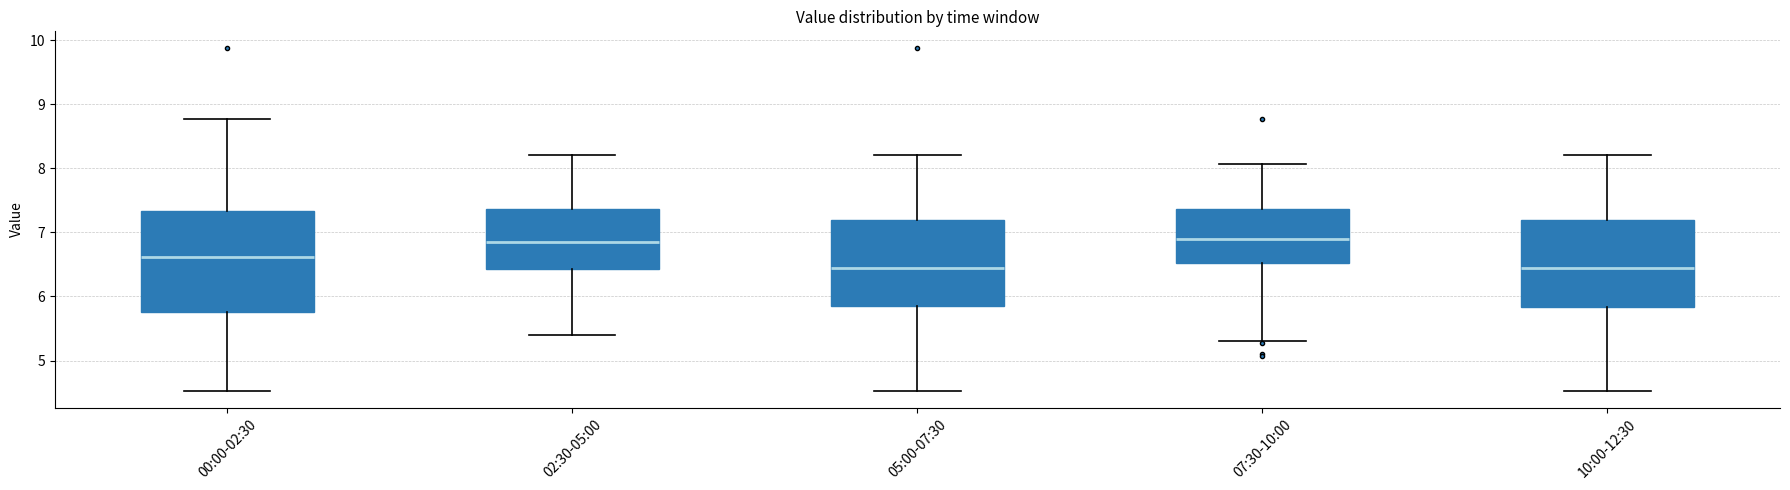

Which box is the tallest, from its lower edge to its upper edge?

00:00-02:30